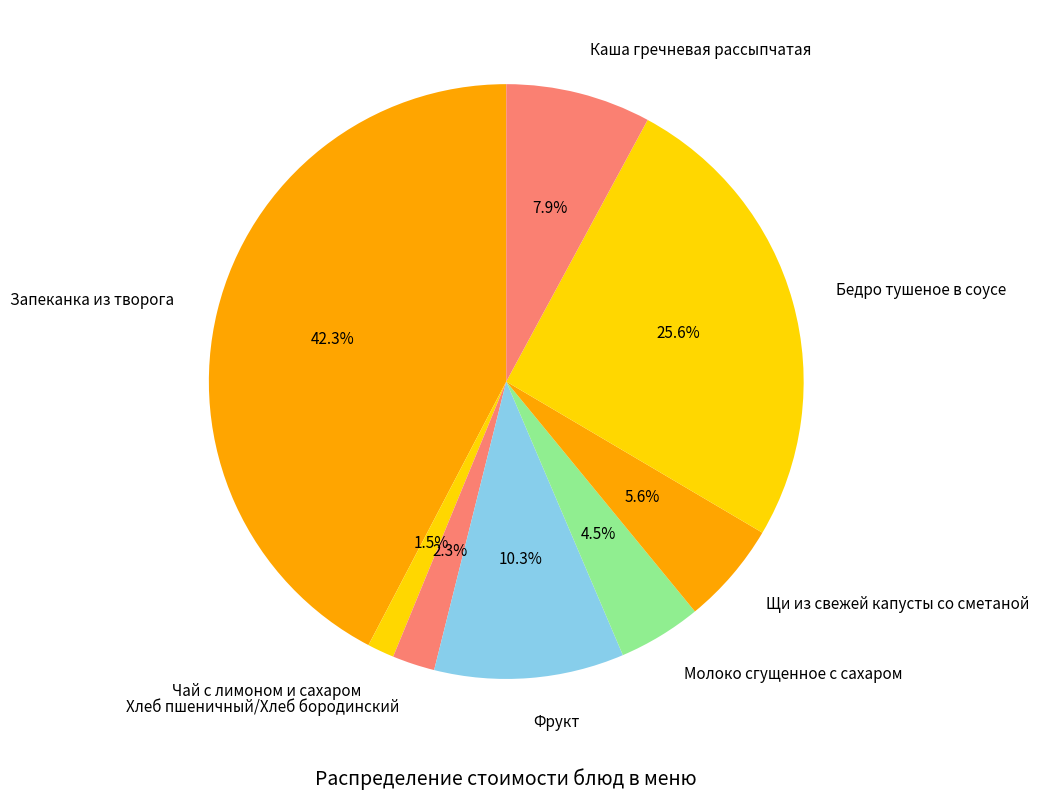

How many slices are in this pie chart?

8